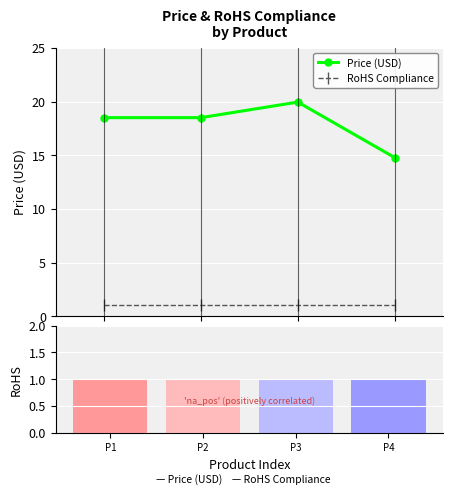

Which category has the lowest value in the RoHS Compliance series?

P1